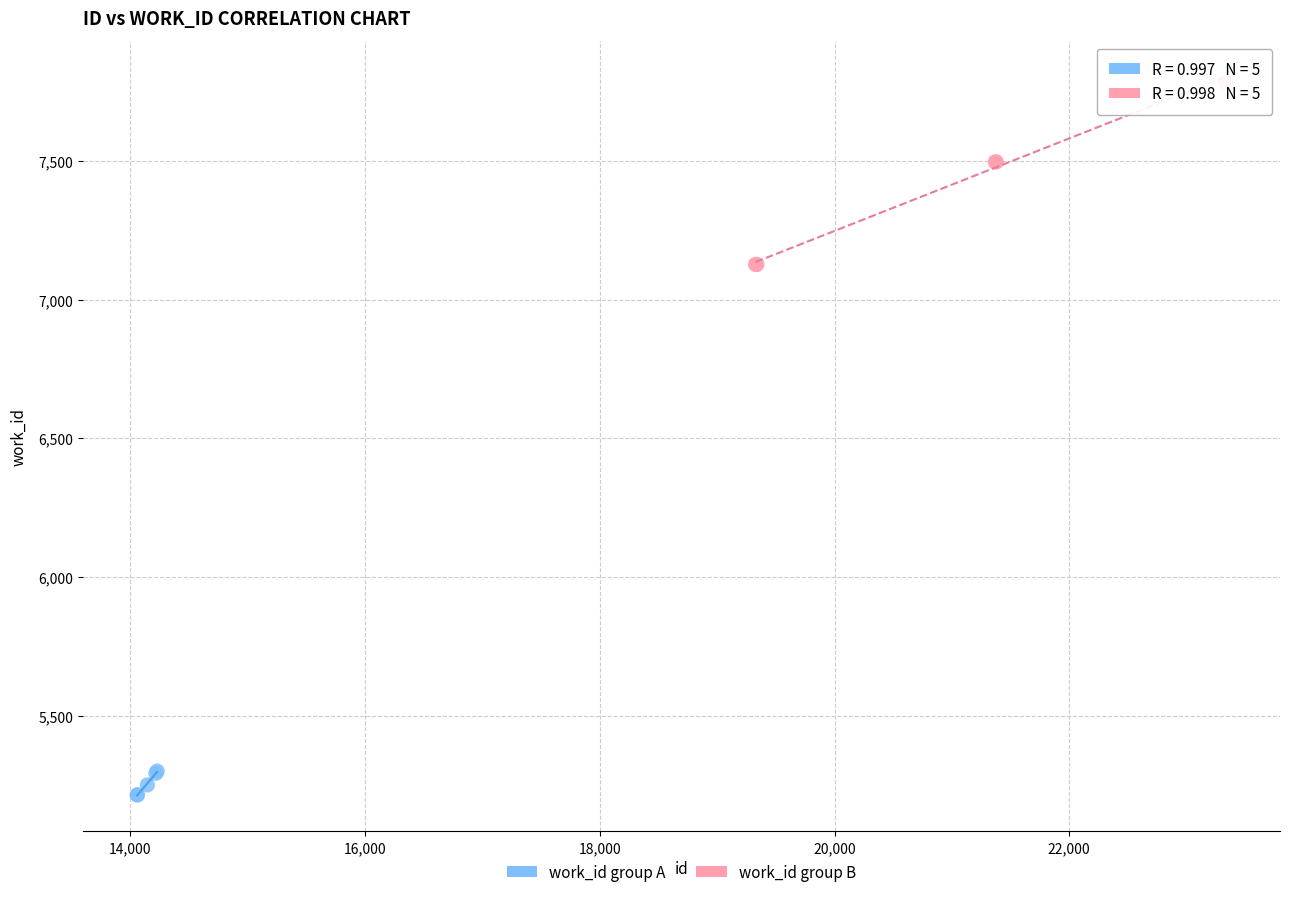

What are all the series names shown in the legend?

work_id group A, work_id group B